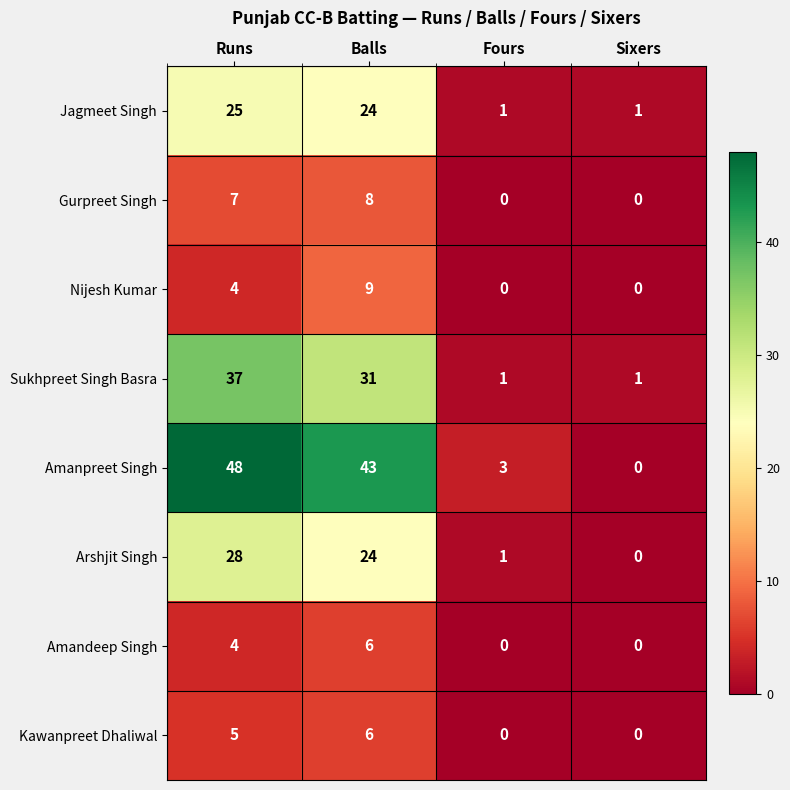

Which series has the largest range (max minus min)?

Amanpreet Singh